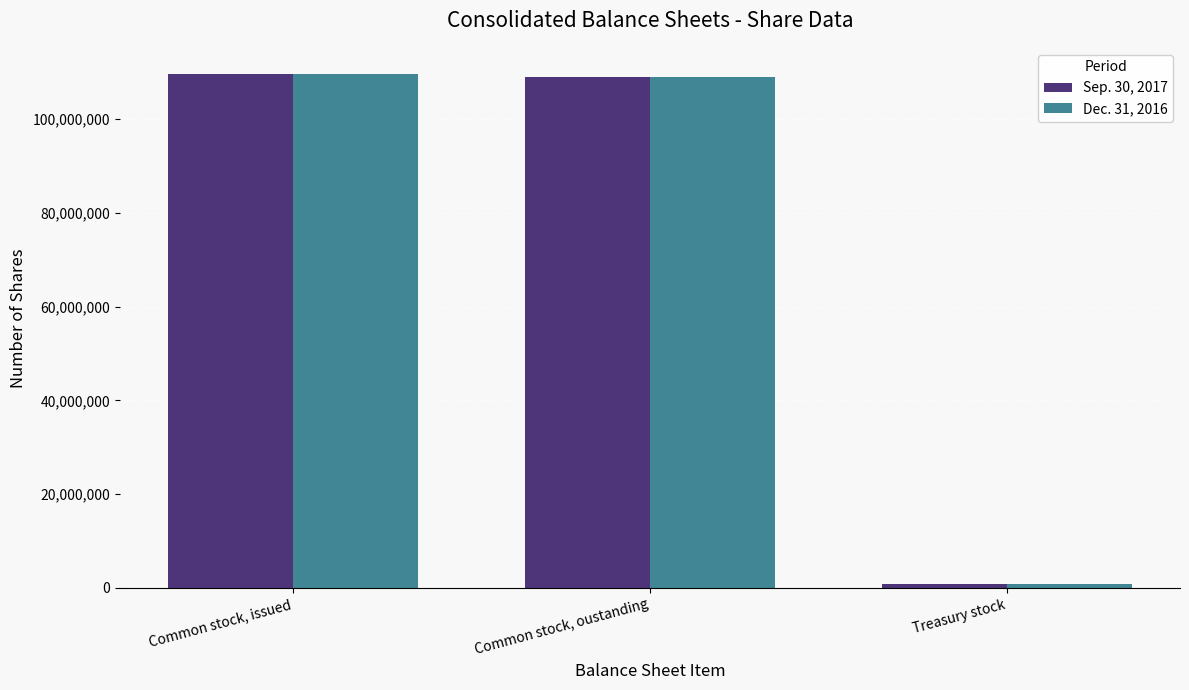

Which series has the largest range (max minus min)?

Dec. 31, 2016